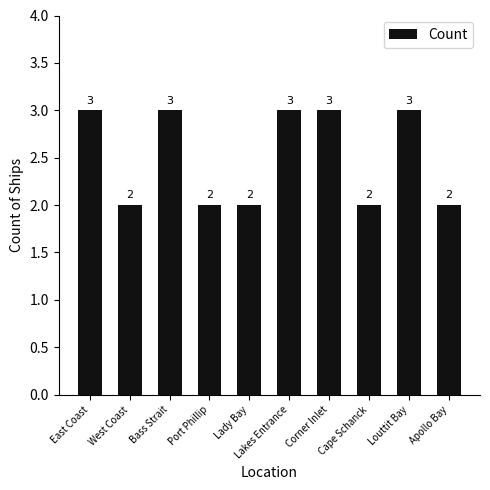

Reading left to right, list all the values displayed in this chart.

3	2	3	2	2	3	3	2	3	2